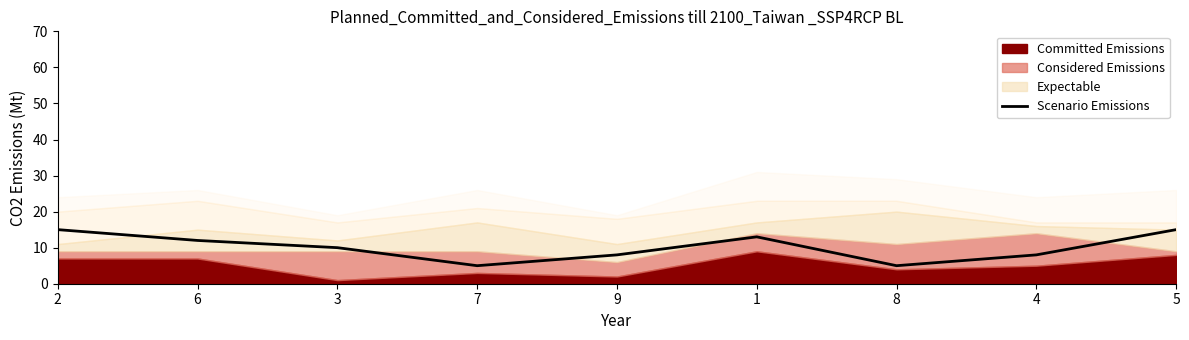

List the labels in order of value, largest first.

2, 5, 1, 6, 3, 9, 4, 7, 8